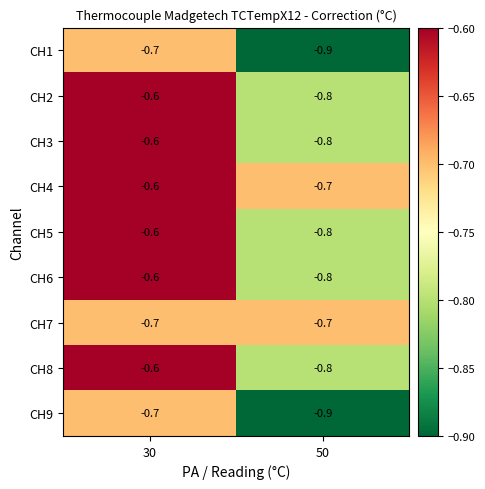

Reading right to left, what are all the values shown in this chart?

CH1: -0.9	-0.7
CH2: -0.8	-0.6
CH3: -0.8	-0.6
CH4: -0.7	-0.6
CH5: -0.8	-0.6
CH6: -0.8	-0.6
CH7: -0.7	-0.7
CH8: -0.8	-0.6
CH9: -0.9	-0.7